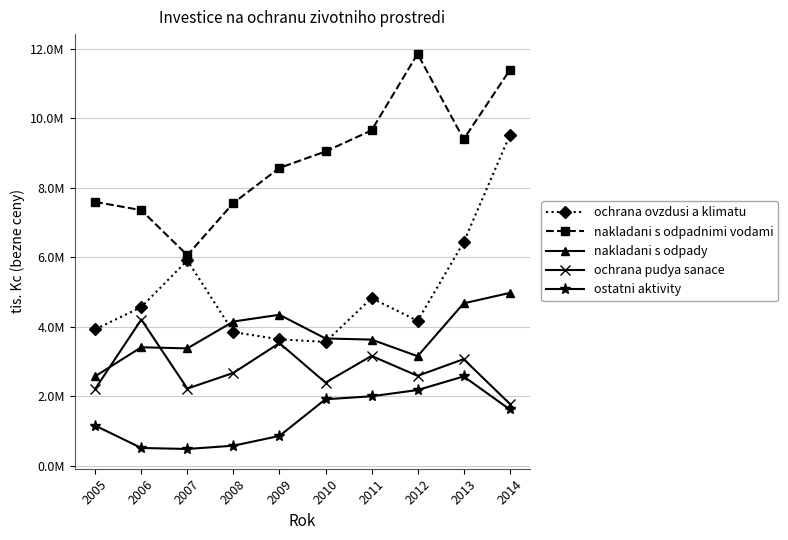

Does the chart have visible grid lines?

Yes